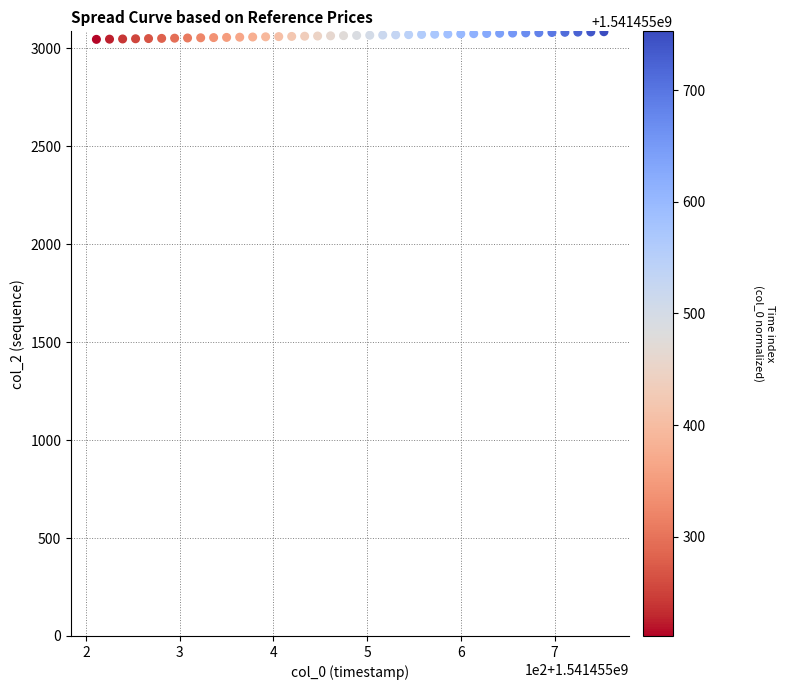

What is the range of Y values (max minus min)?

39